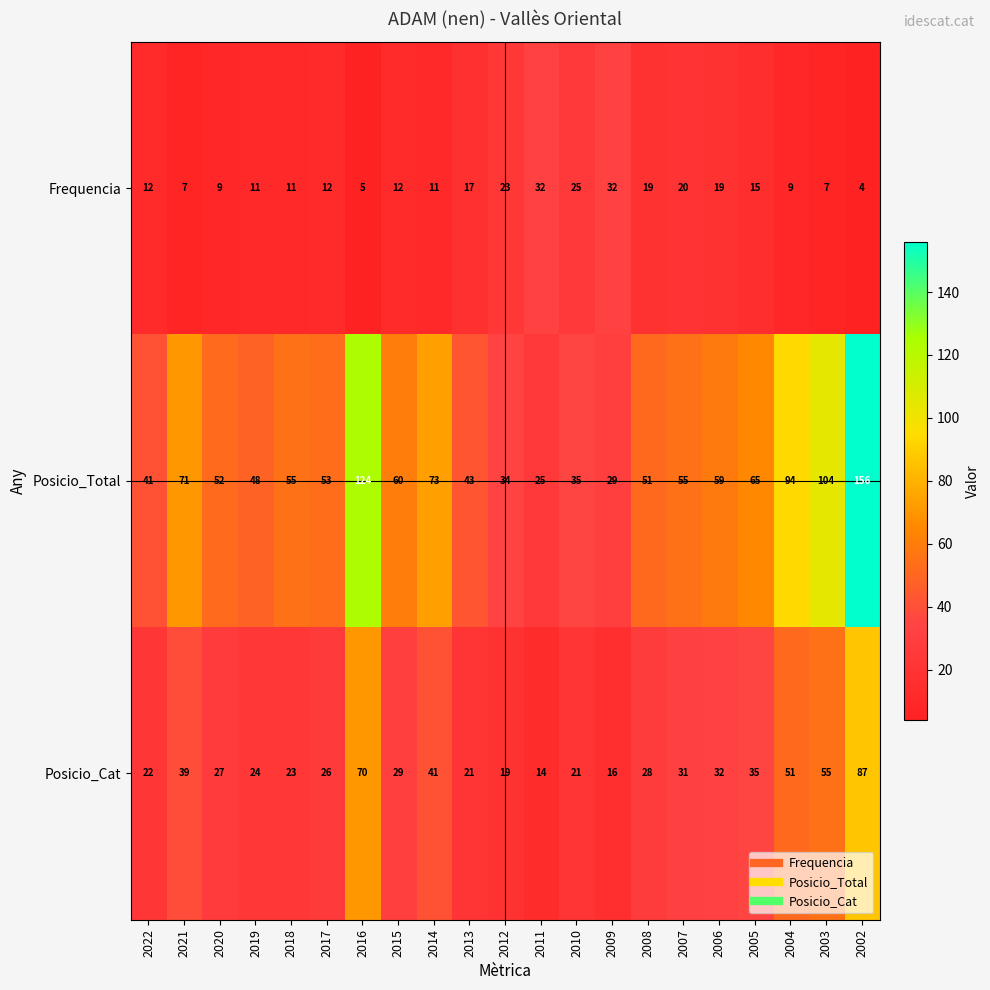

List the series in order of their peak value, lowest first.

Frequencia, Posicio_Cat, Posicio_Total